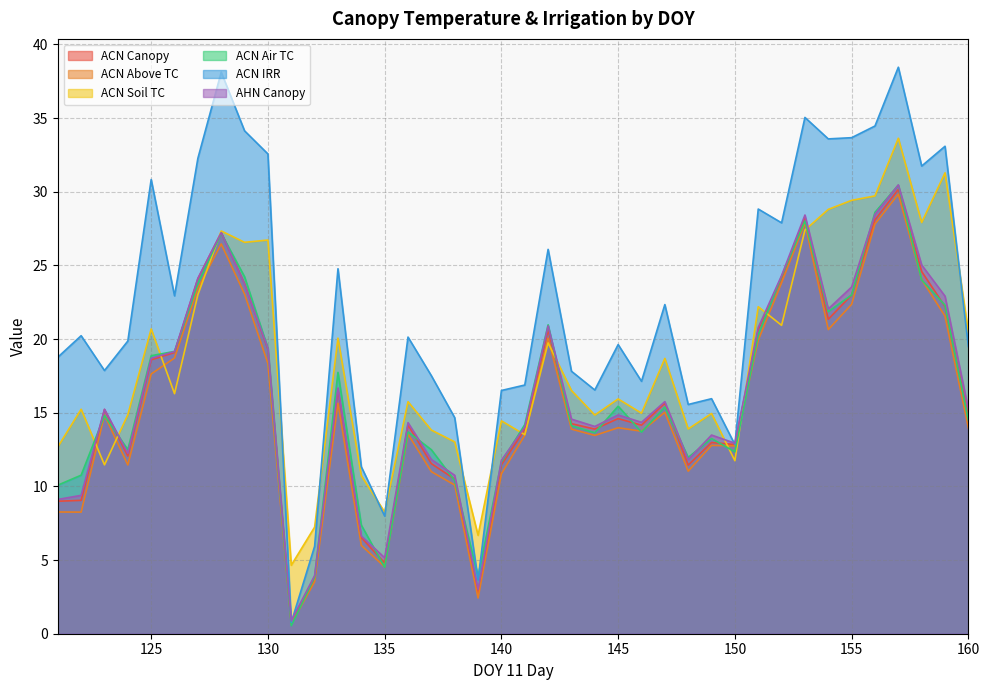

How many data points in AHN Canopy are less than 15?

20